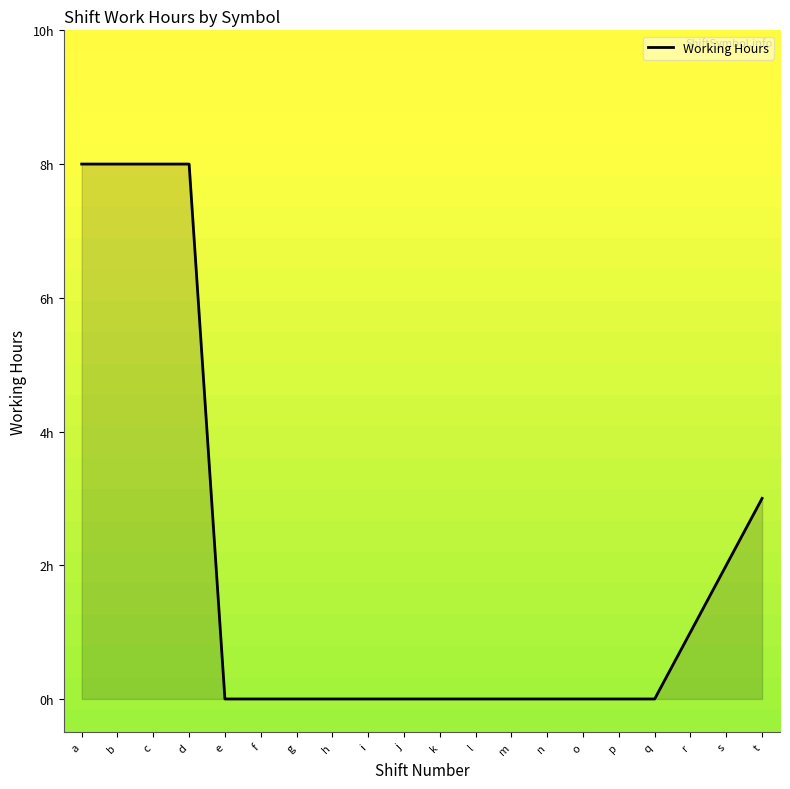

Where is the data nearest to the value 4?

t